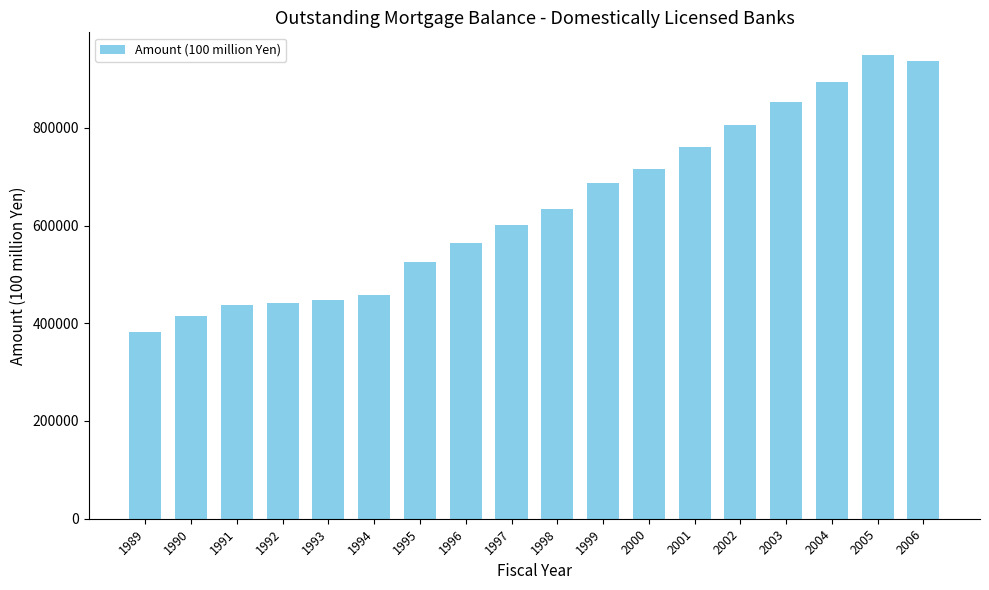

Reading right to left, list all the values displayed in this chart.

2006=937368	2005=947869	2004=894219	2003=853061	2002=805016	2001=760259	2000=715747	1999=686296	1998=633841	1997=601508	1996=565199	1995=525257	1994=457416	1993=446941	1992=440807	1991=436752	1990=413878	1989=381578